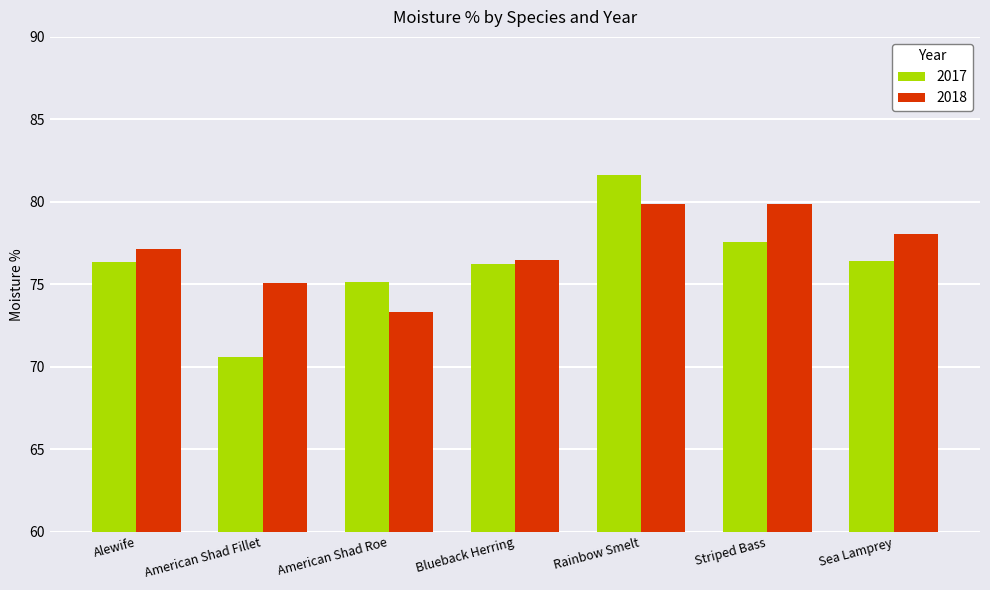

What is the approximate value of 2017 at Alewife?

76.3